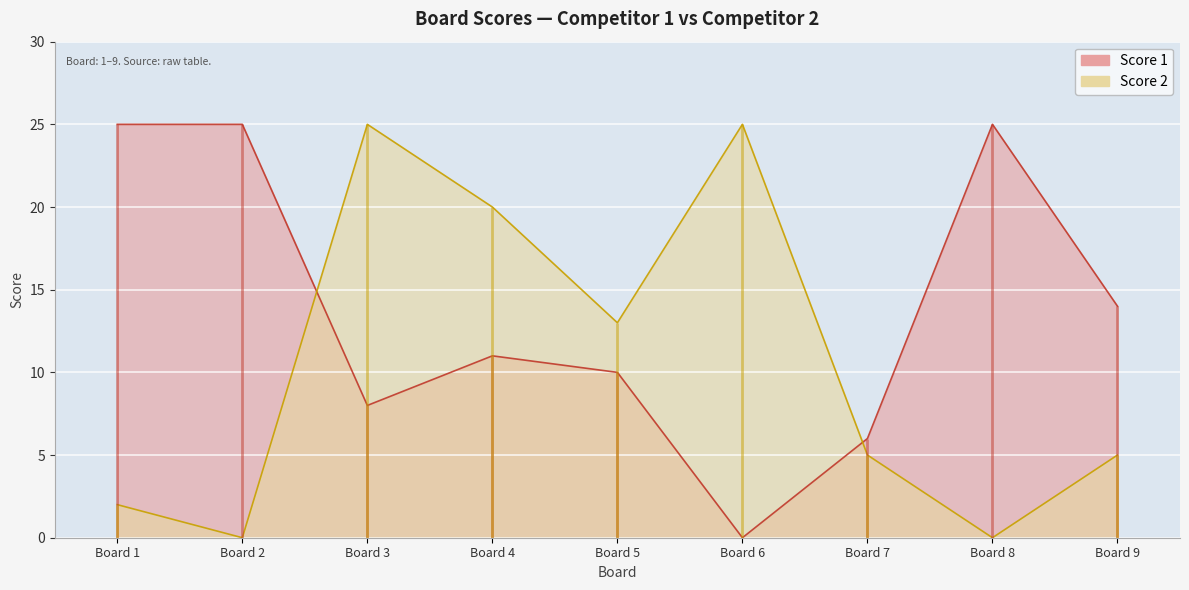

What is the sum of the Score 2 values at Board 6 and Board 9?

30